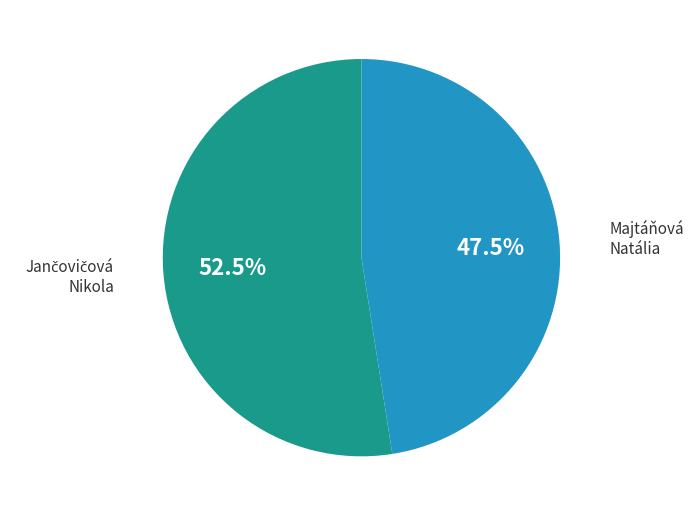

Is there any slice that represents more than half of the pie?

Yes